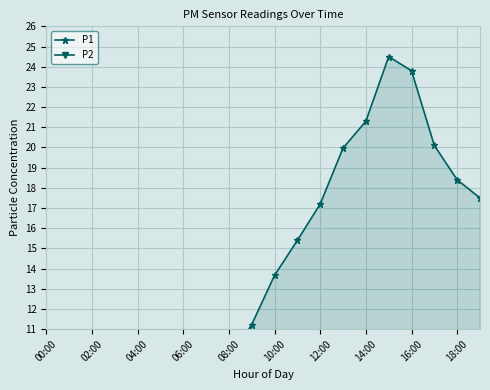

The value of P1 at 10:00 is 7.4. True or false?

False